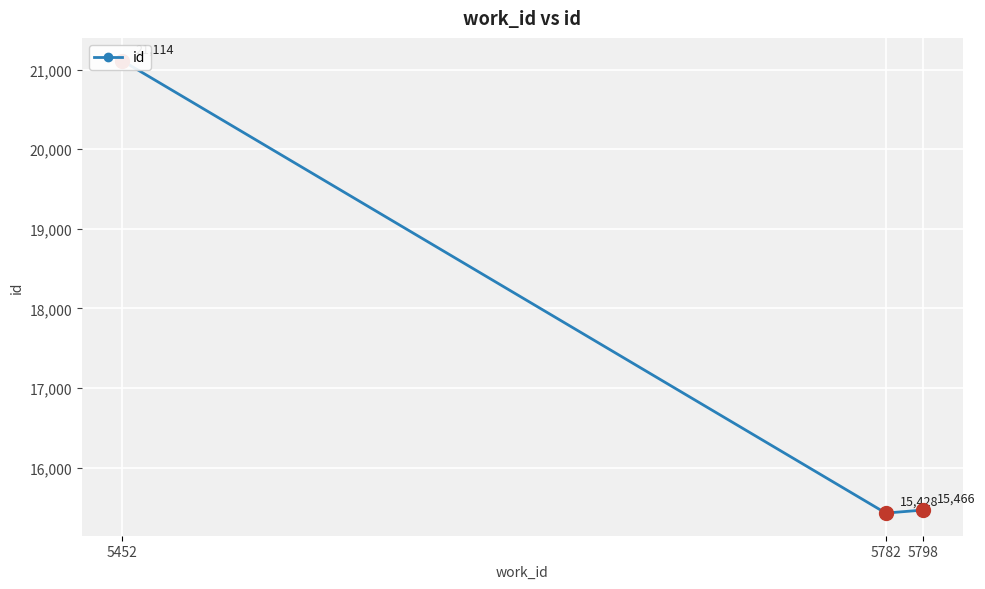

Which has a higher value, 5782 or 5452?

5452